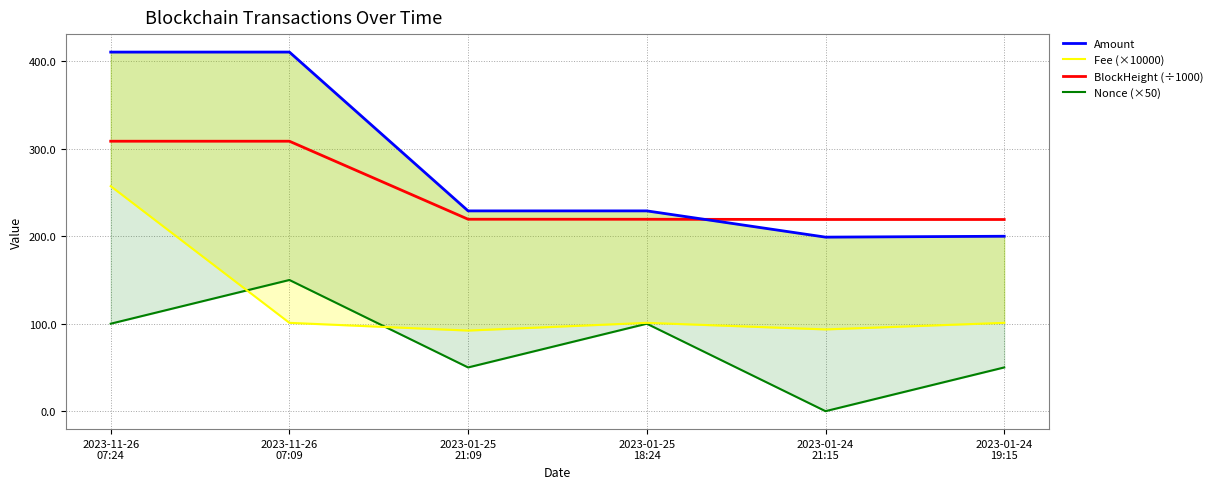

What is the label of the 2nd point from the left?

2023-11-26
07:09